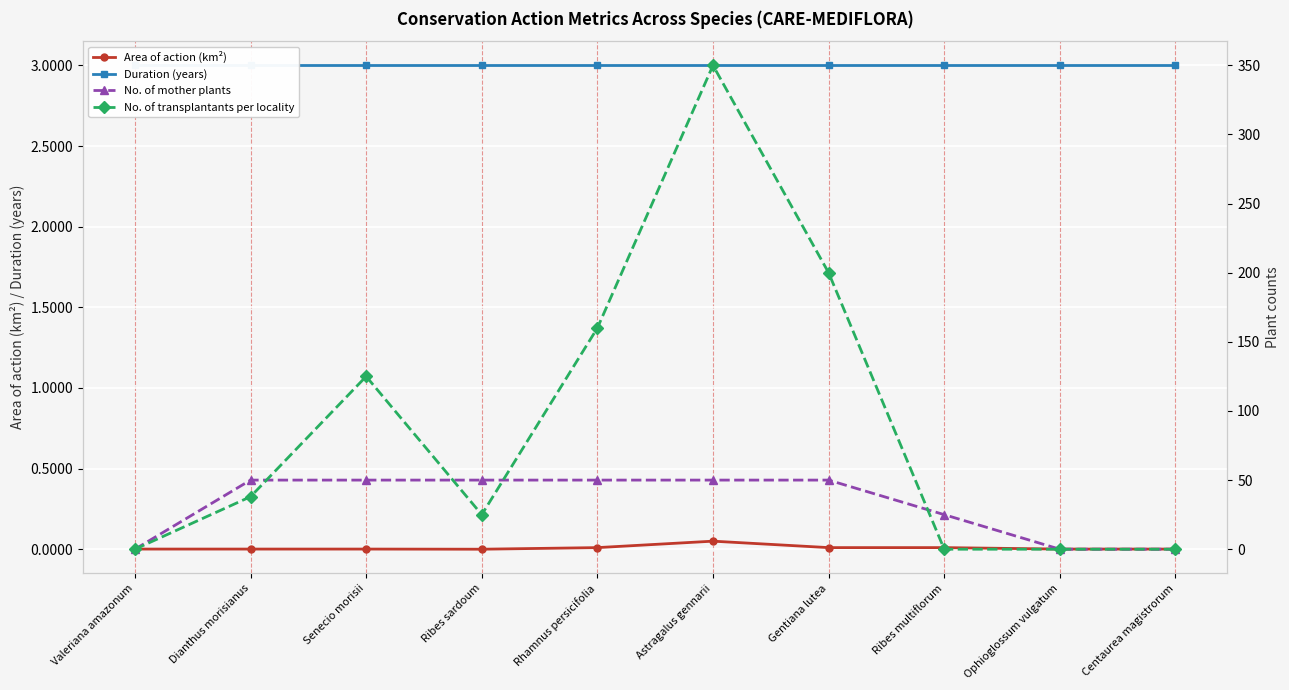

In Area of action (km²), how many points are higher than both neighbors (excluding endpoints)?

1